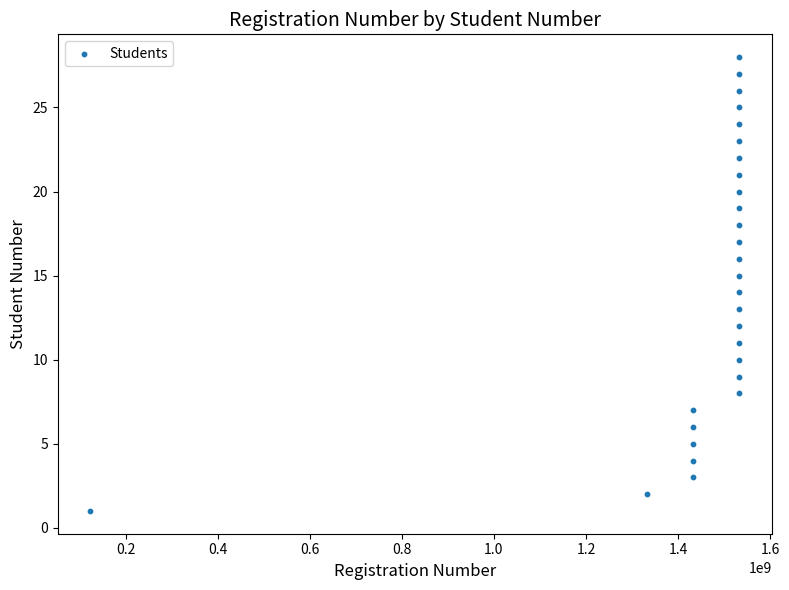

What is the range of Y values (max minus min)?

27